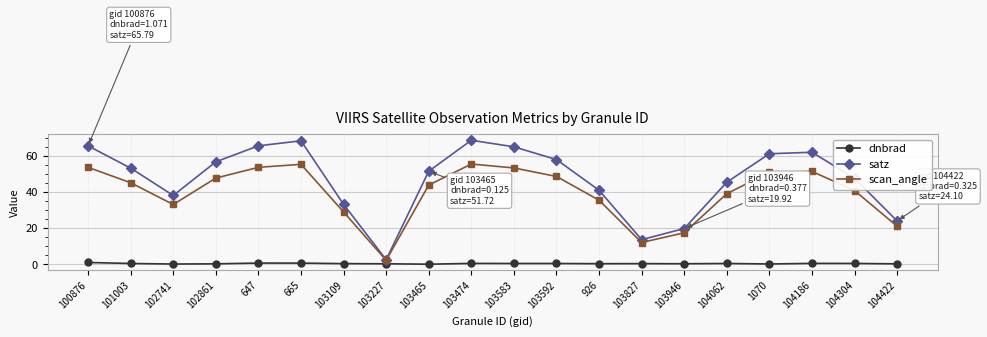

What is the label of the 7th point from the left?

103109